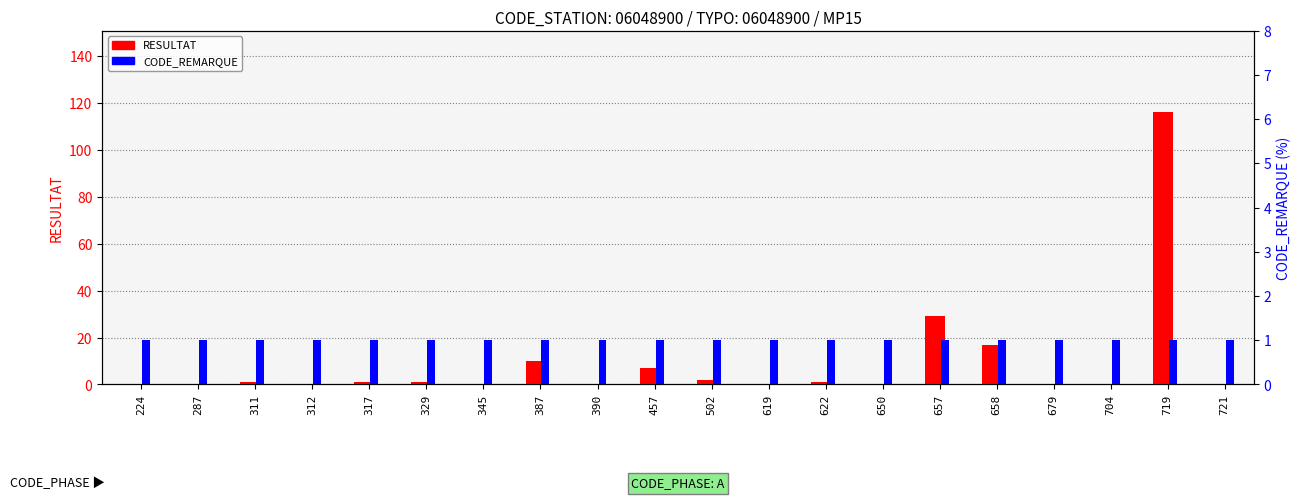

How many distinct data groups are displayed?

2